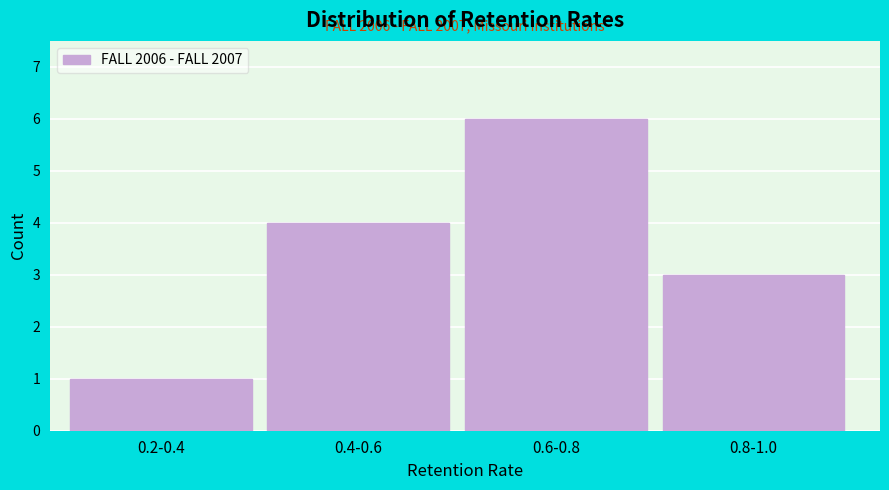

Reading left to right, what are all the values shown in this chart?

0.2-0.4=1	0.4-0.6=4	0.6-0.8=6	0.8-1.0=3